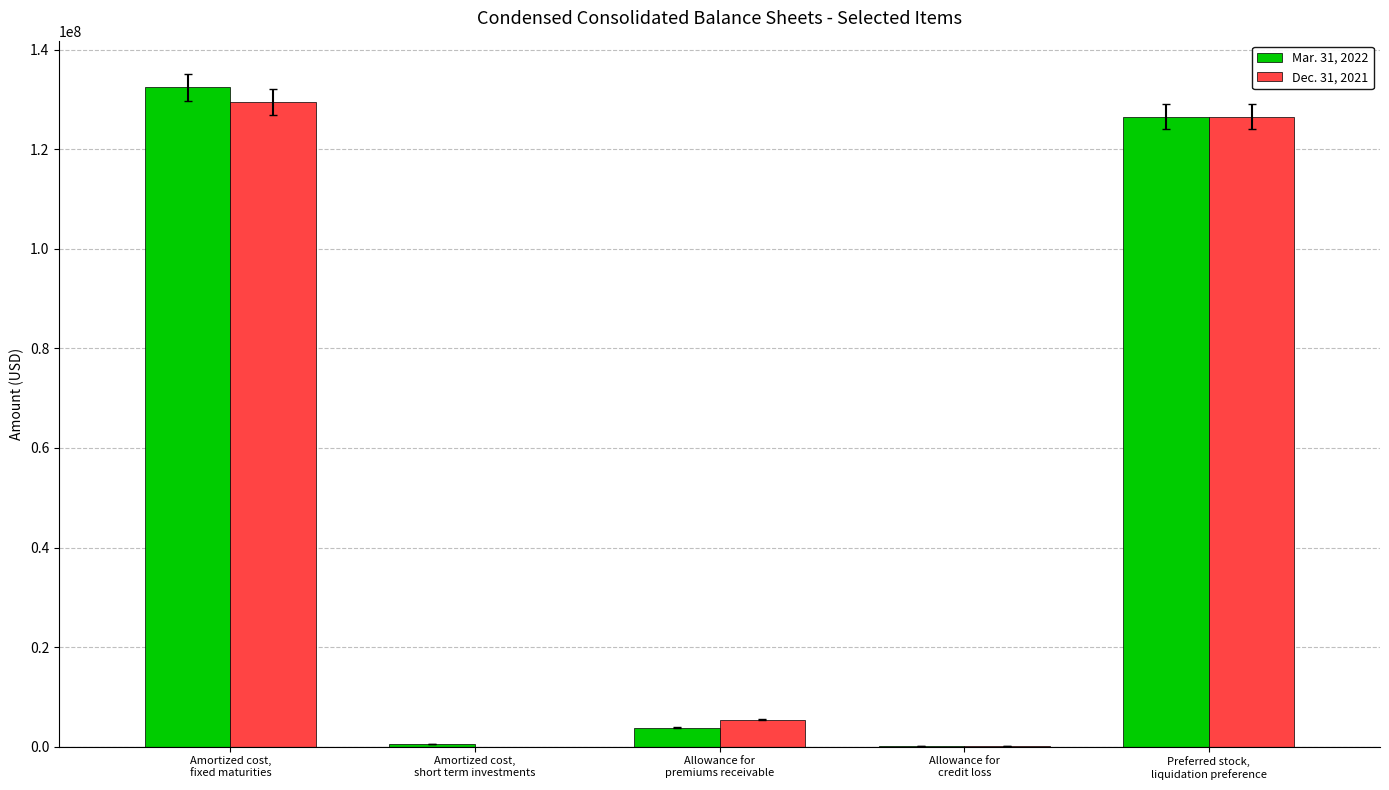

What are all the series names shown in the legend?

Mar. 31, 2022, Dec. 31, 2021